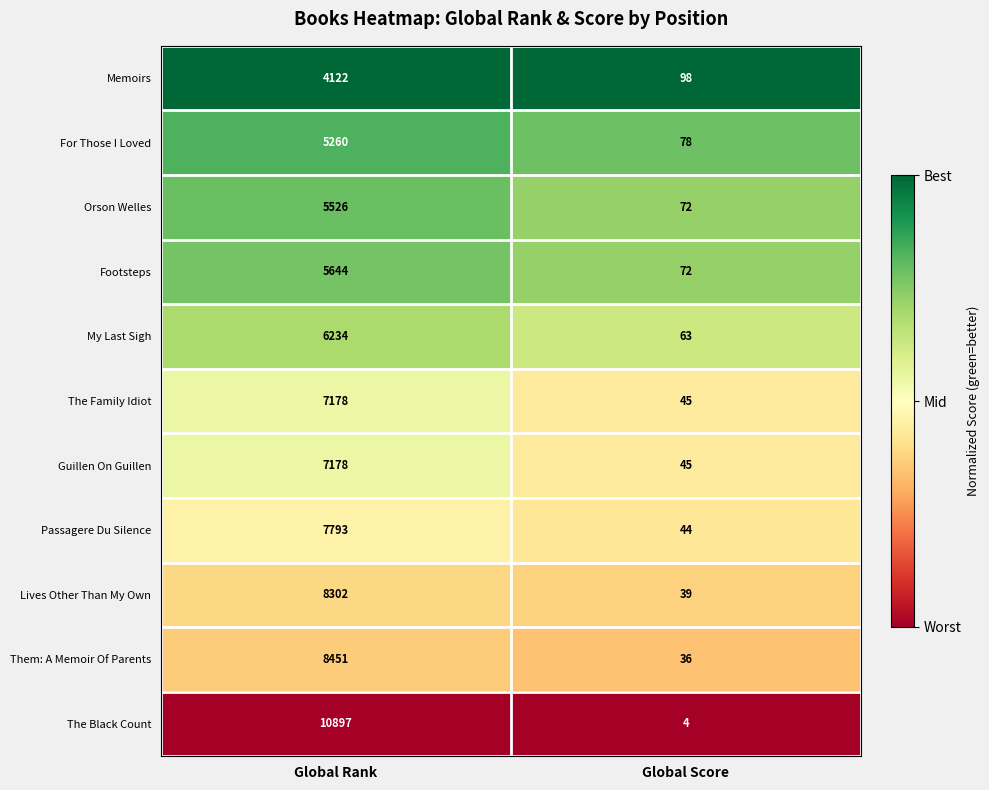

Which series has the largest total across all categories?

The Black Count